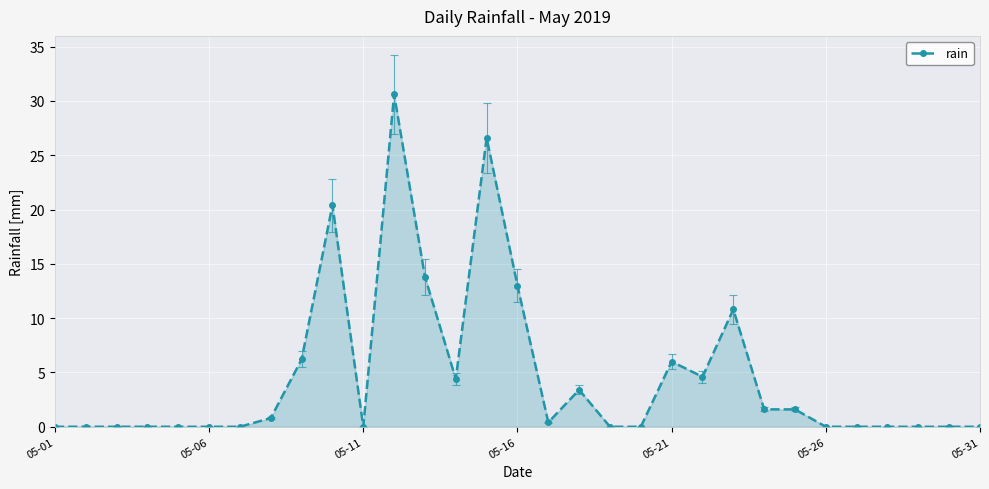

Reading right to left, list all the values displayed in this chart.

0.0	0.0	0.0	0.0	0.0	0.0	1.6	1.6	10.8	4.6	6.0	0.0	0.0	3.4	0.4	13.0	26.6	4.4	13.8	30.6	0.0	20.4	6.2	0.8	0.0	0.0	0.0	0.0	0.0	0.0	0.0